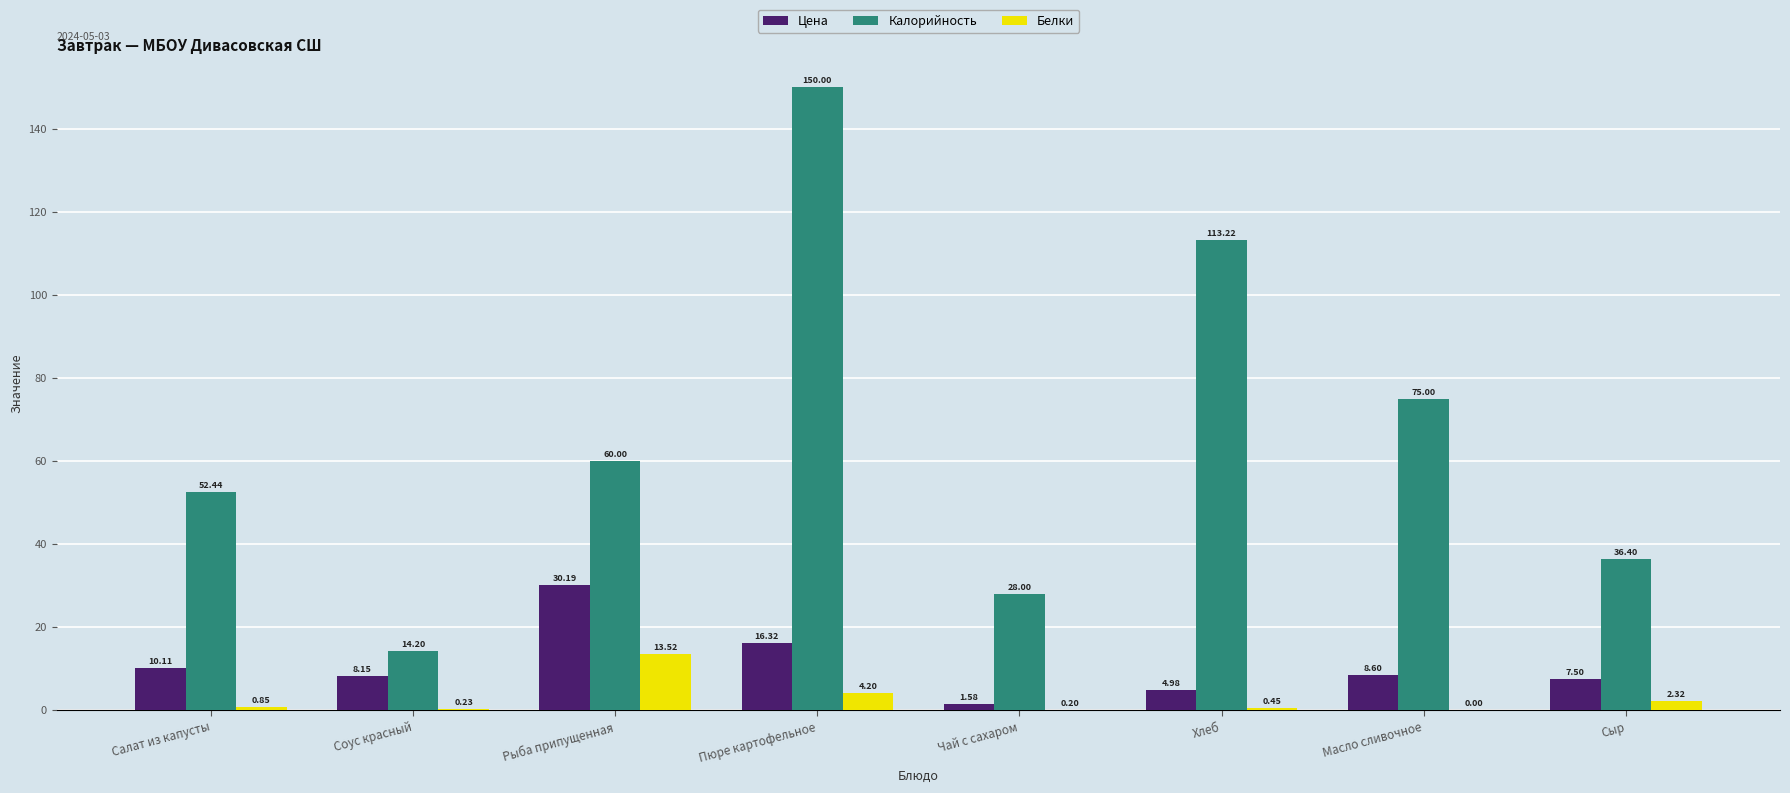

At which label does Цена first exceed 8?

Салат из капусты